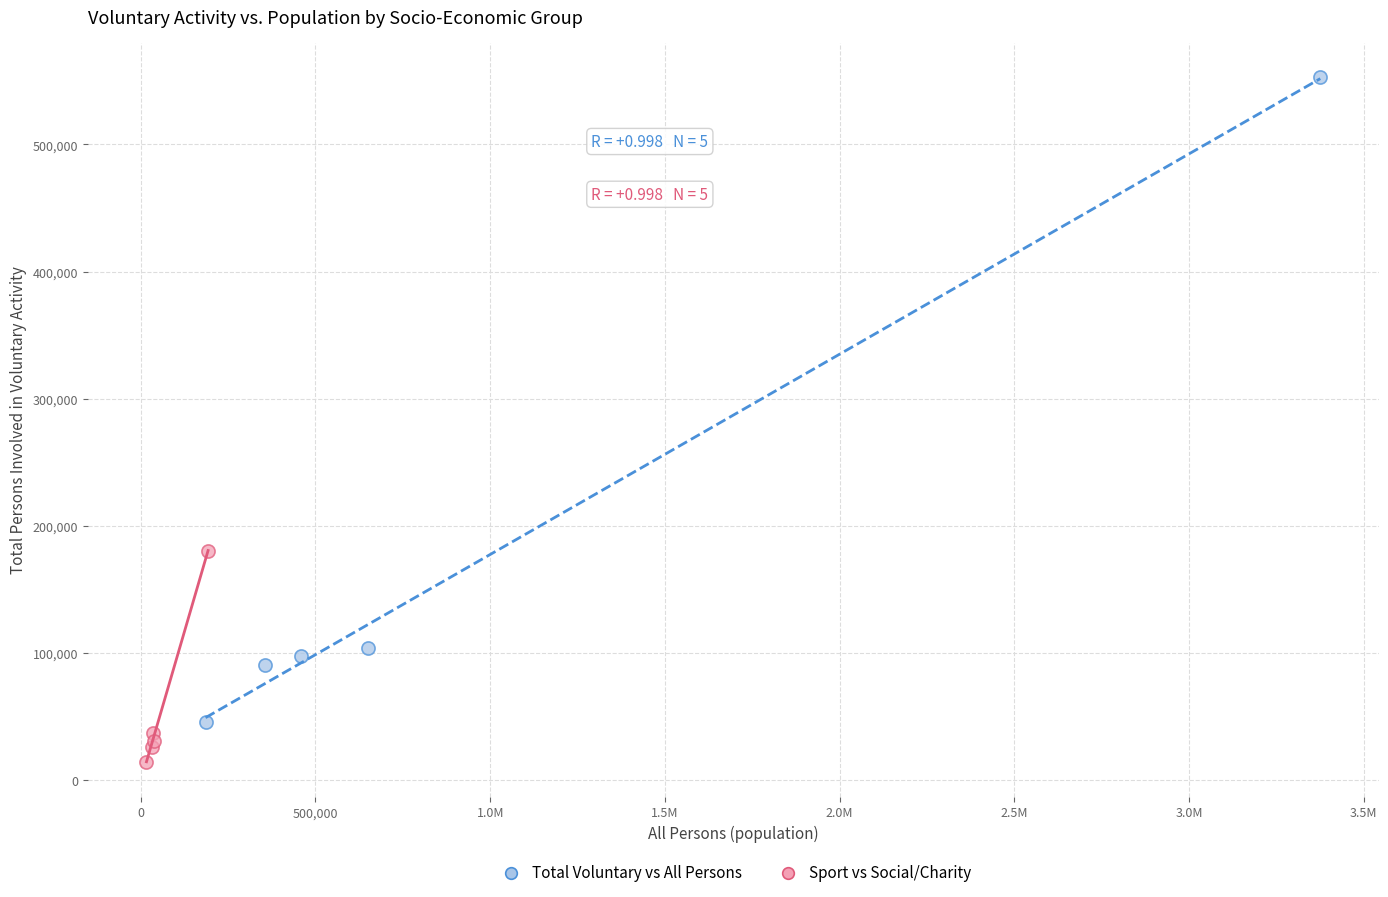

Which series contains the lowest Y value?

Sport vs Social/Charity